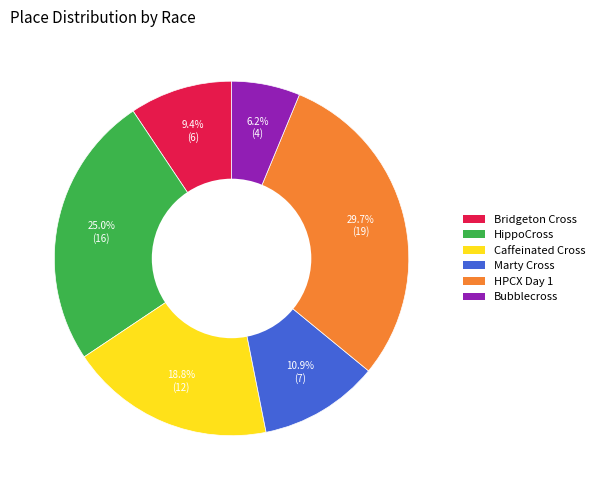

How many segments does this pie chart have?

6